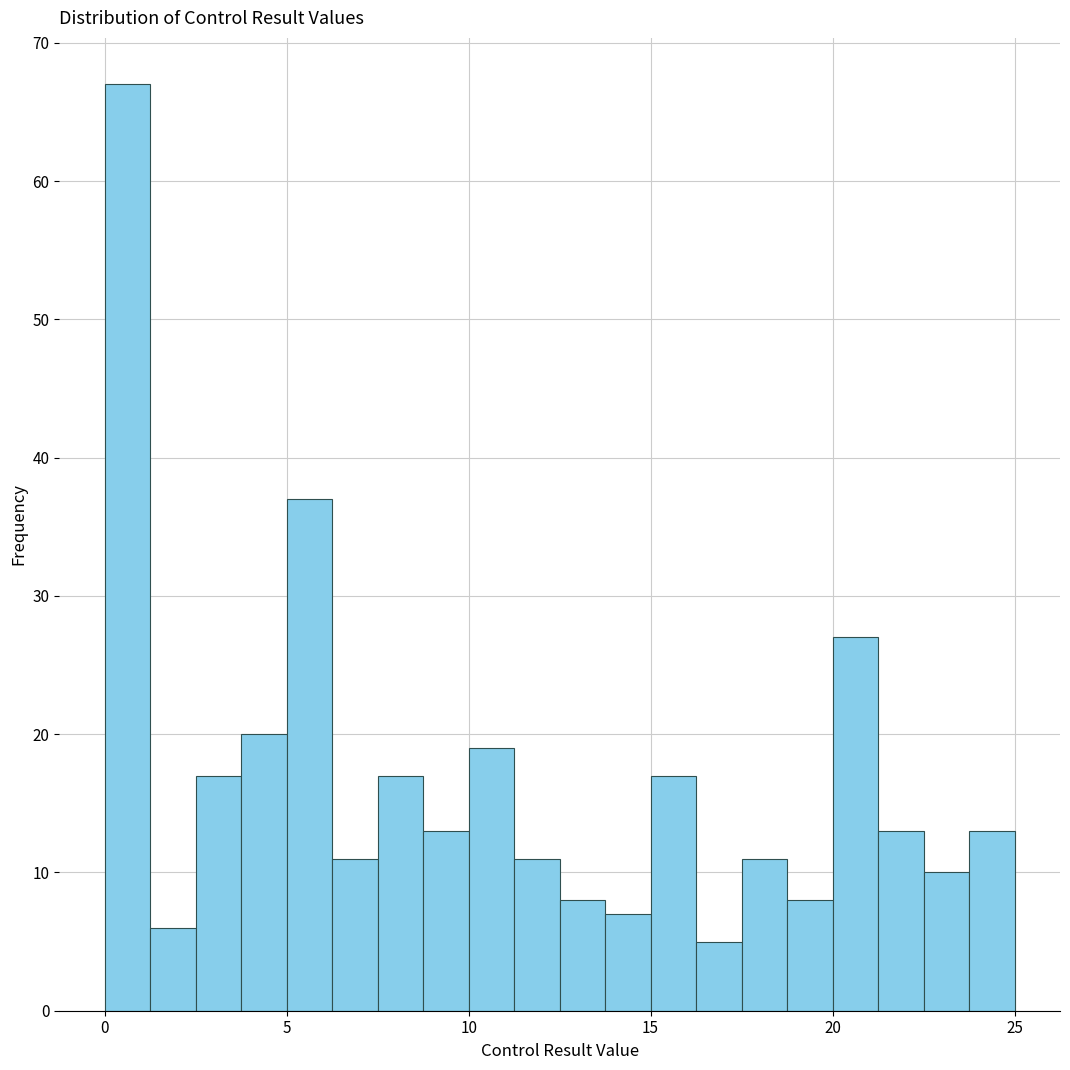

Read against the x-axis, roughly where is the centre of the tallest bar?

0.5